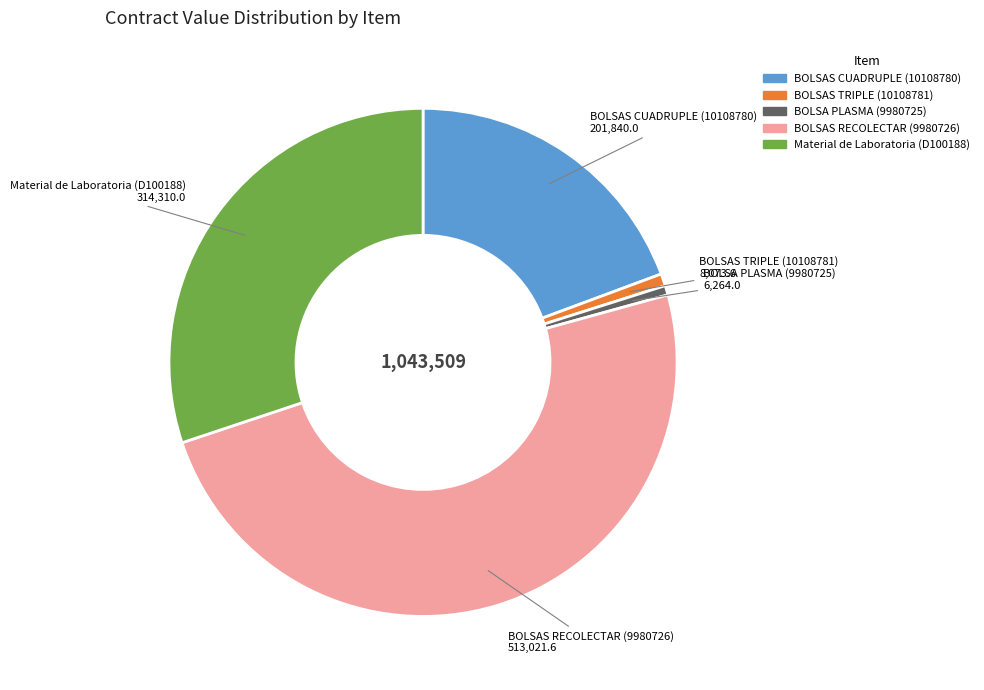

Does BOLSAS RECOLECTAR (9980726) account for over 50% of the chart?

No